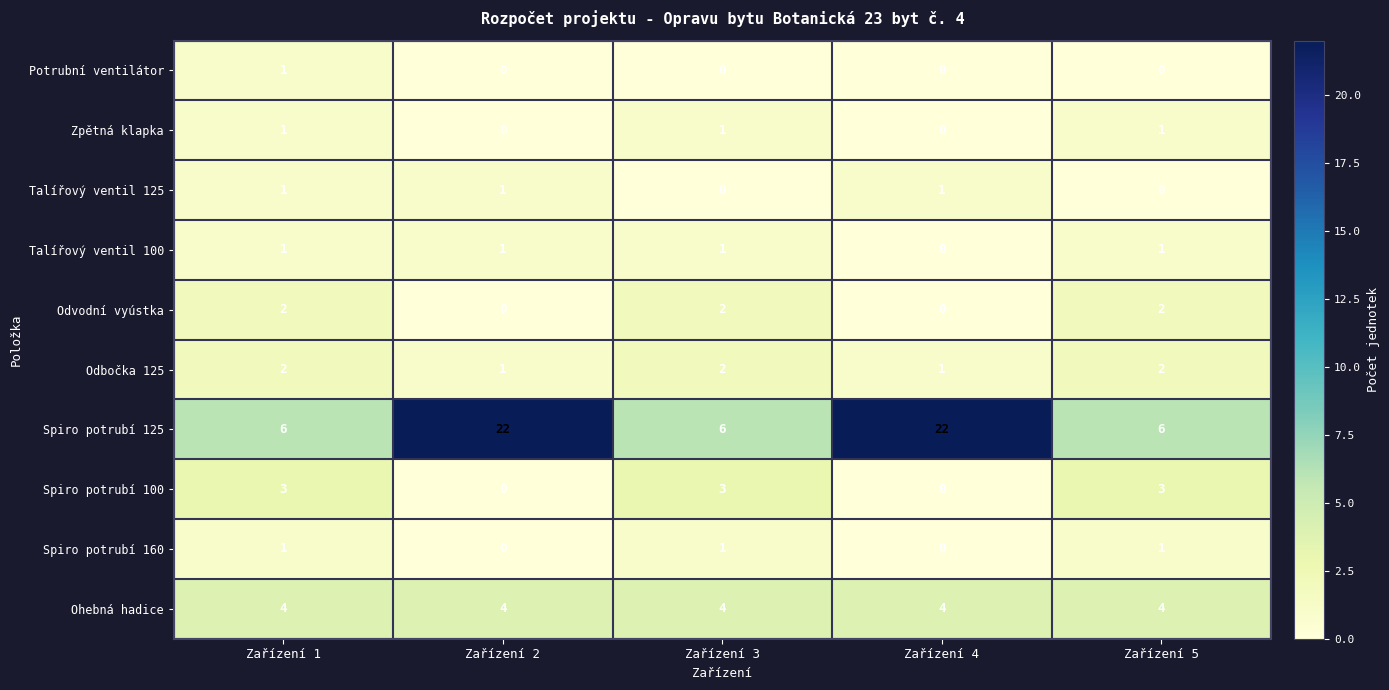

Count the Talířový ventil 125 values in the range 0 to 1.

5